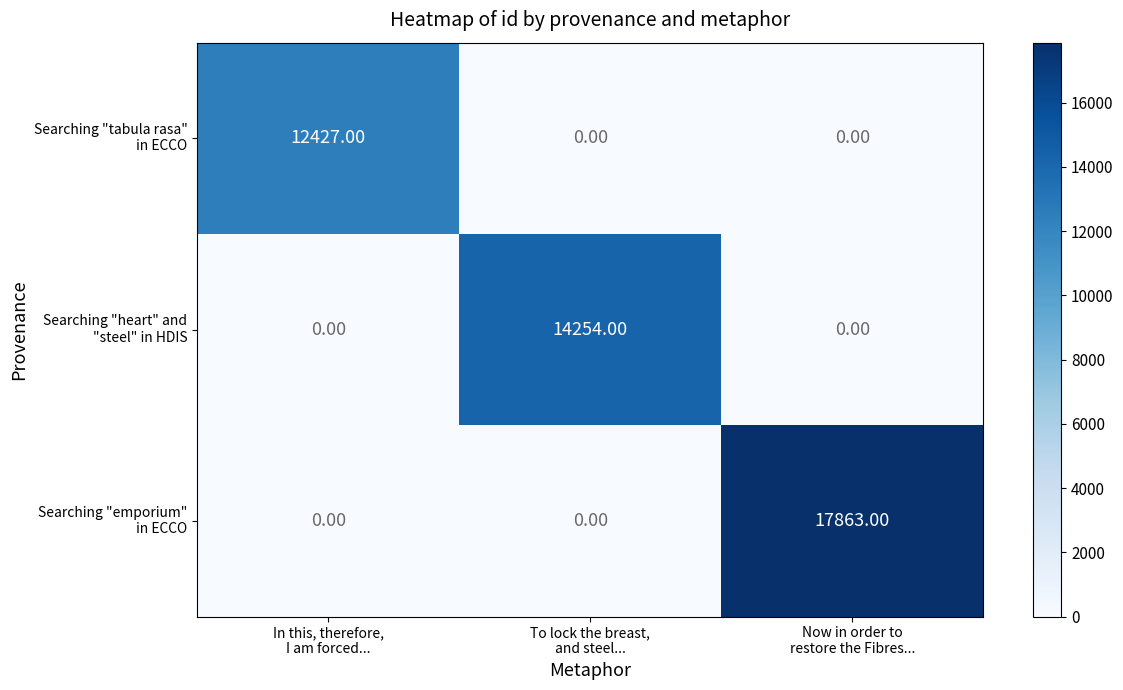

At how many categories does at least one series exceed 11443?

3